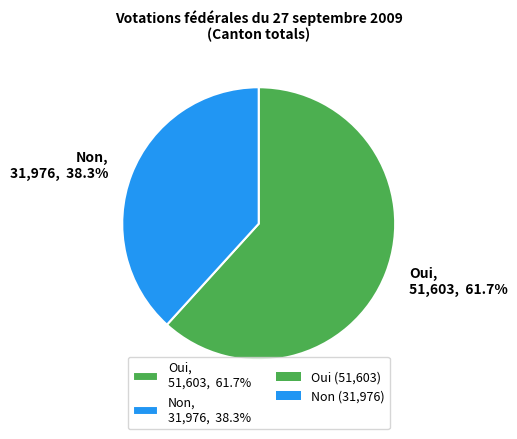

Which category has the biggest portion of the pie?

Oui